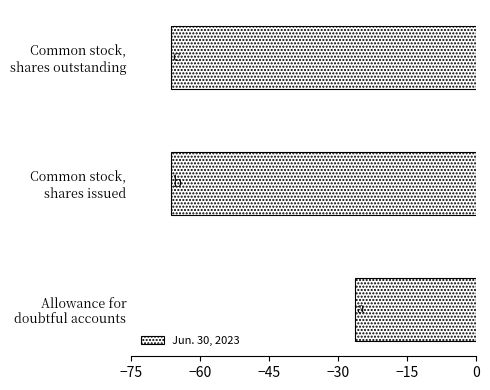

What is the greatest value displayed?

-26.4